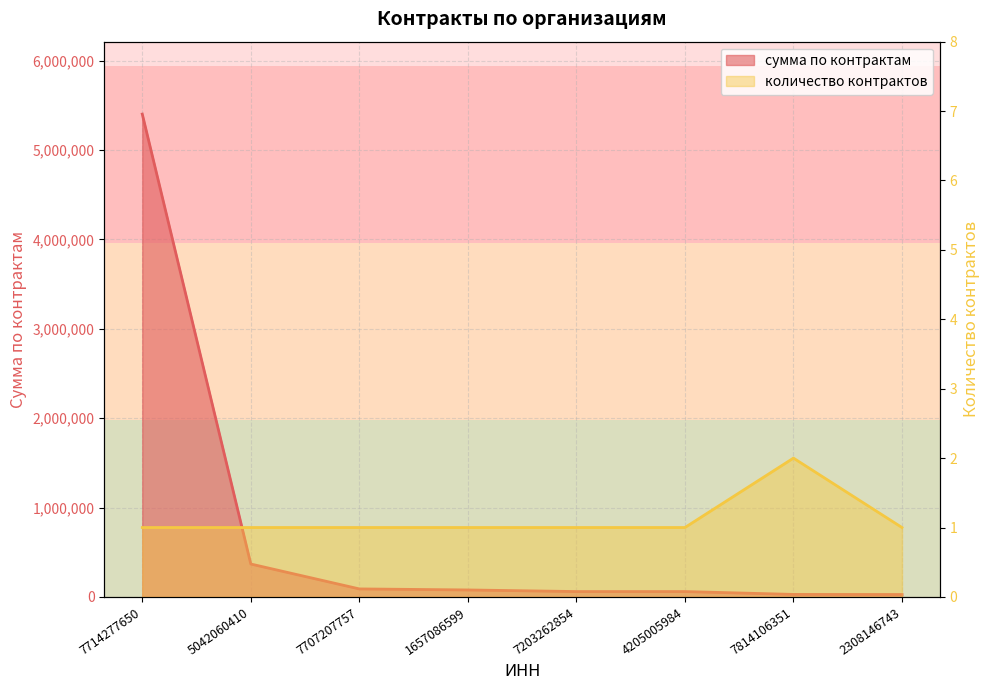

List the series in order of their peak value, lowest first.

количество контрактов, сумма по контрактам